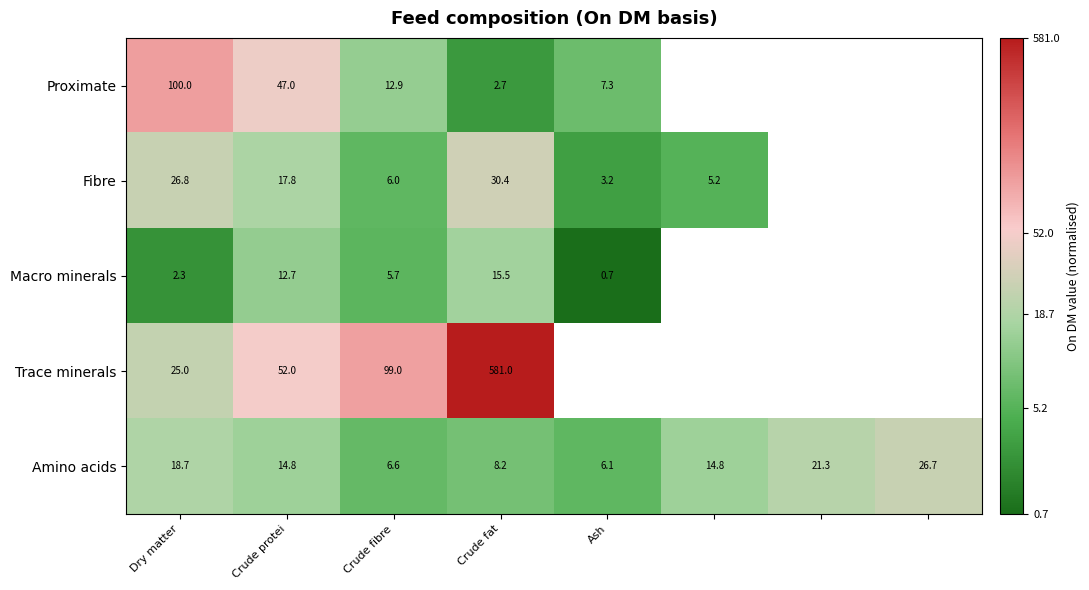

How many data points in Amino acids are less than 14?

3